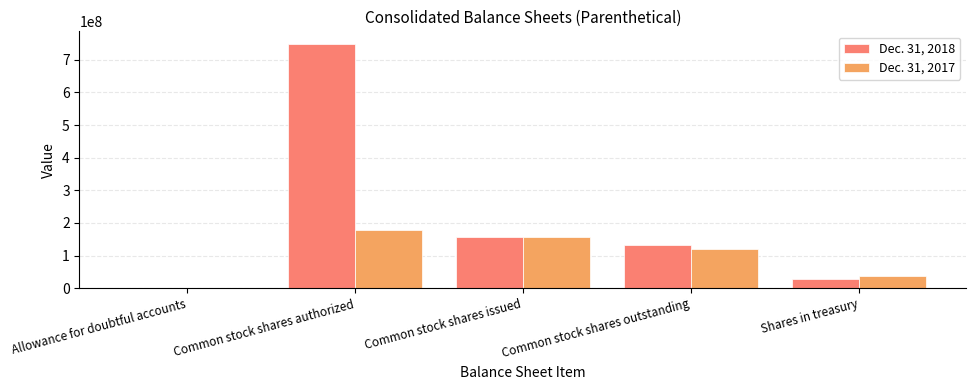

Which series has the largest total across all categories?

Dec. 31, 2018